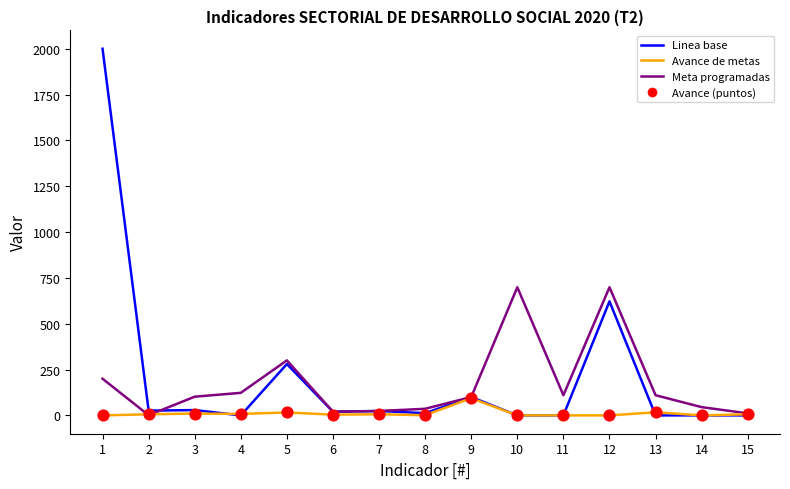

Is the value of Avance de metas at 10 greater than the value of Linea base at 5?

No